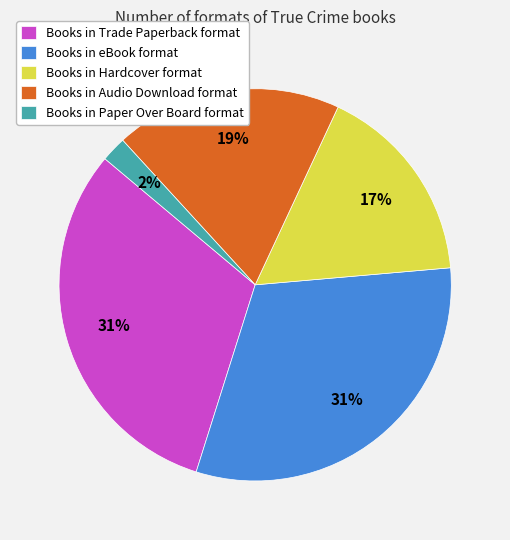

What is the smallest slice in the pie chart?

Books in Paper Over Board format